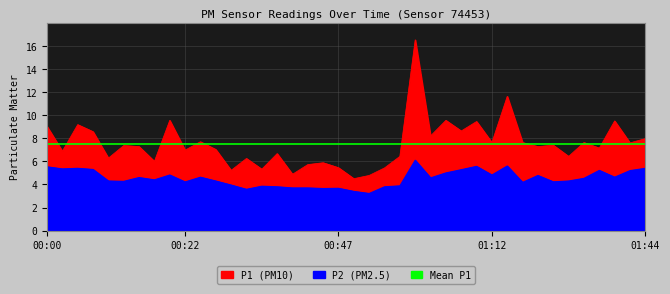

At which category does P2 reach its first local valley?

00:03